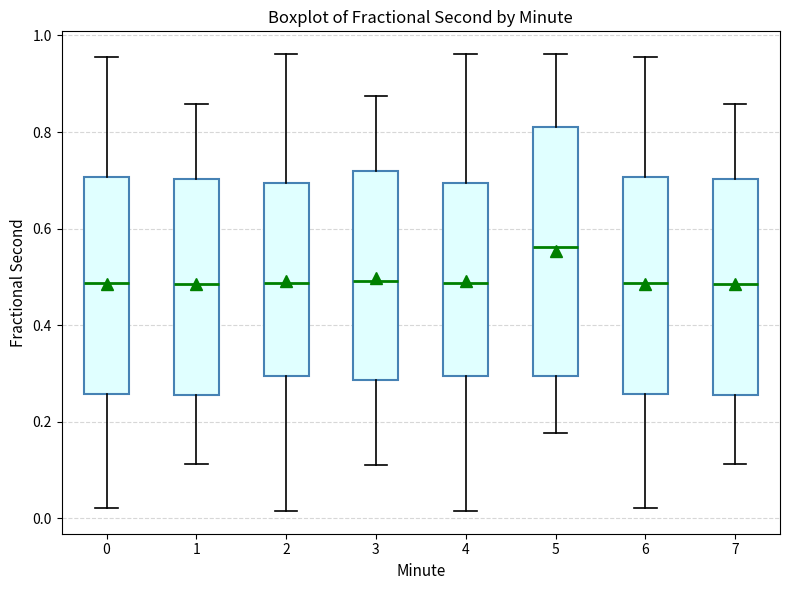

Comparing the boxes themselves (not the whiskers), which one is the tallest?

5